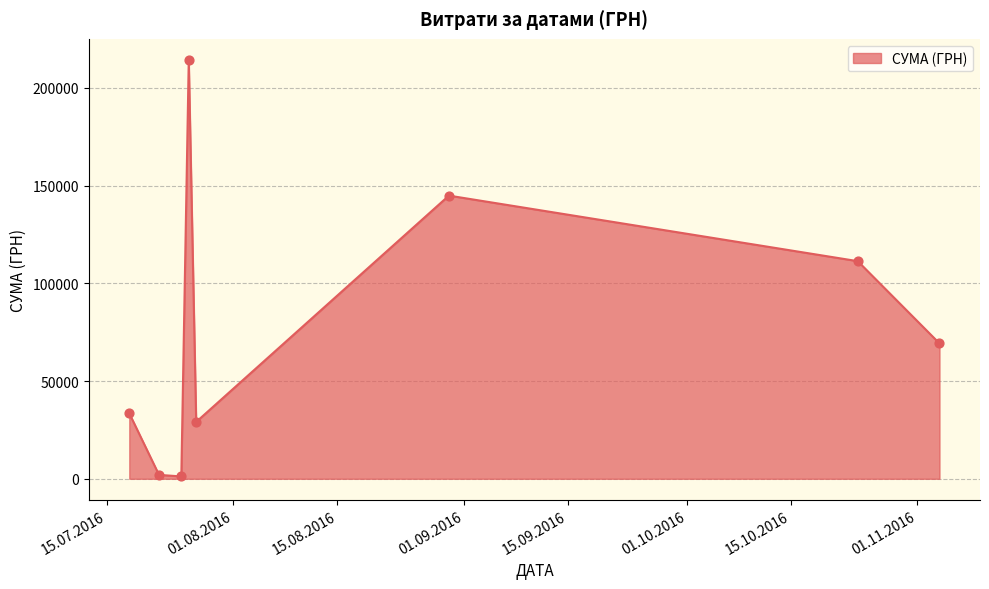

What is the difference between the maximum and second lowest values?

212383.4